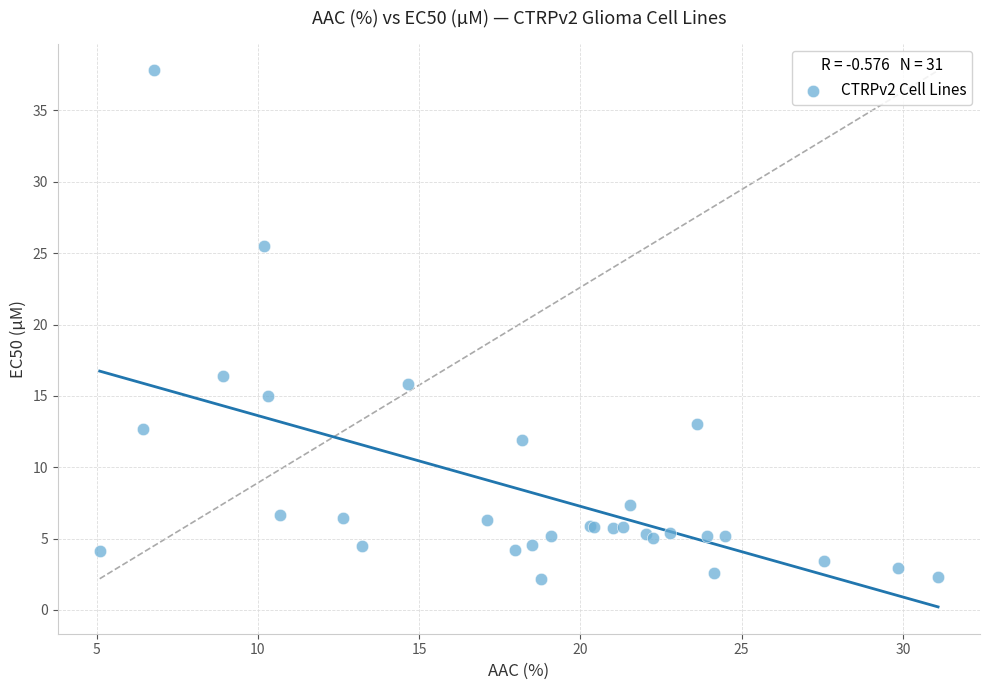

What Y value in the scatter plot is closest to 19?

16.4